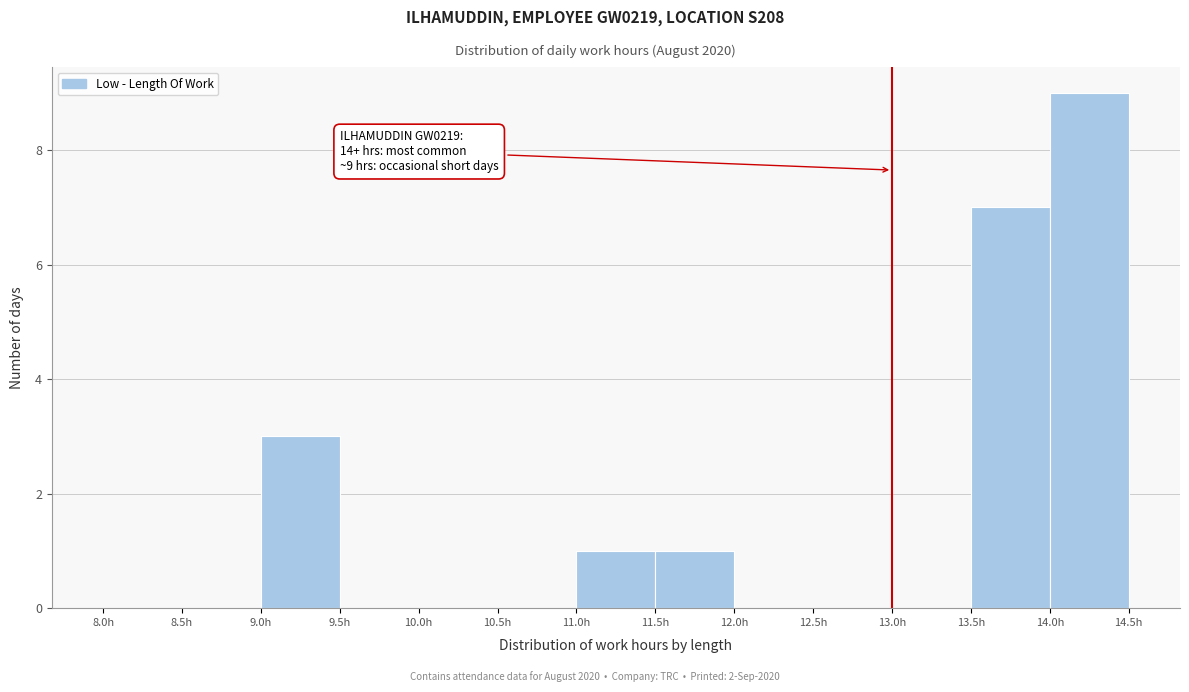

Which range on the x-axis has the tallest bar?

14.0 to 14.5